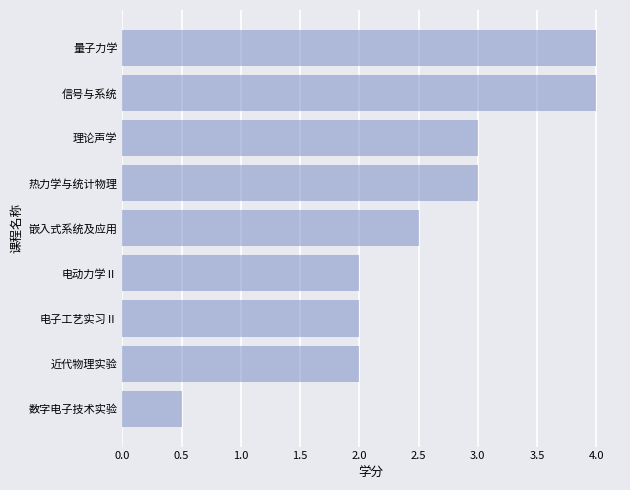

Which has a higher value, 理论声学 or 数字电子技术实验?

理论声学